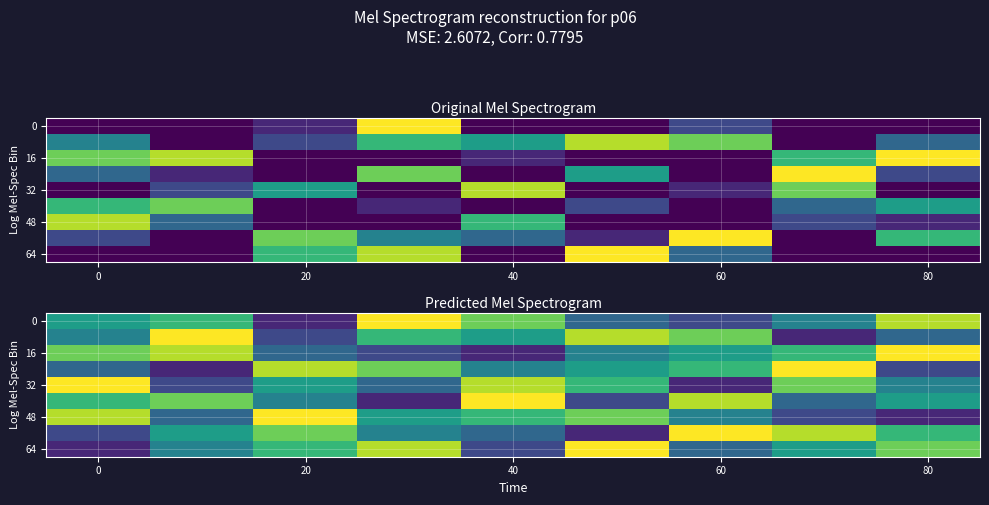

What is the sum of the 48 values at 80 and 20?

10